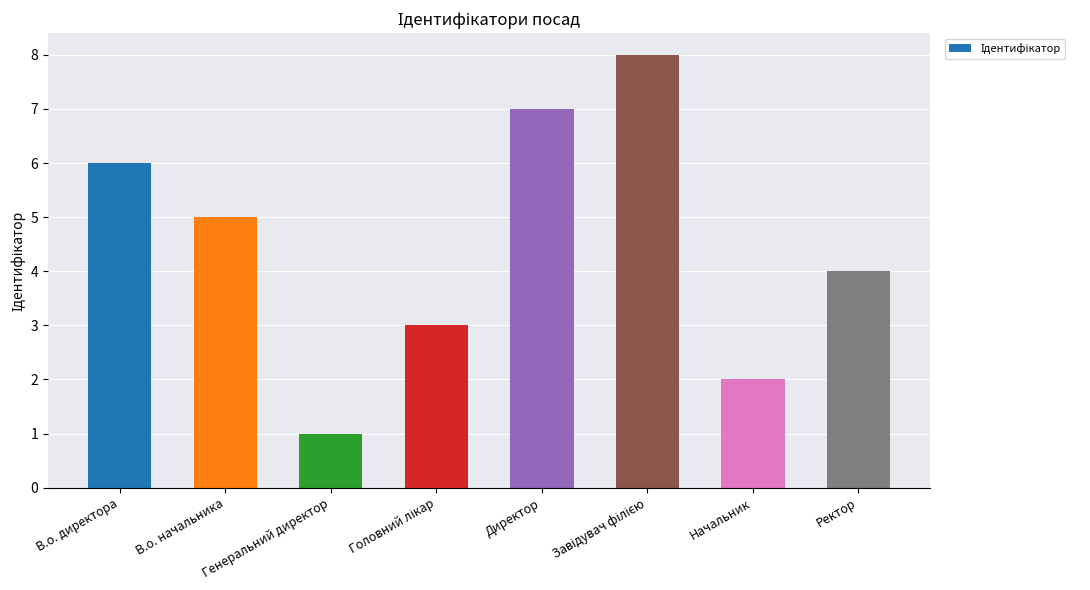

How many series are shown in this chart?

1